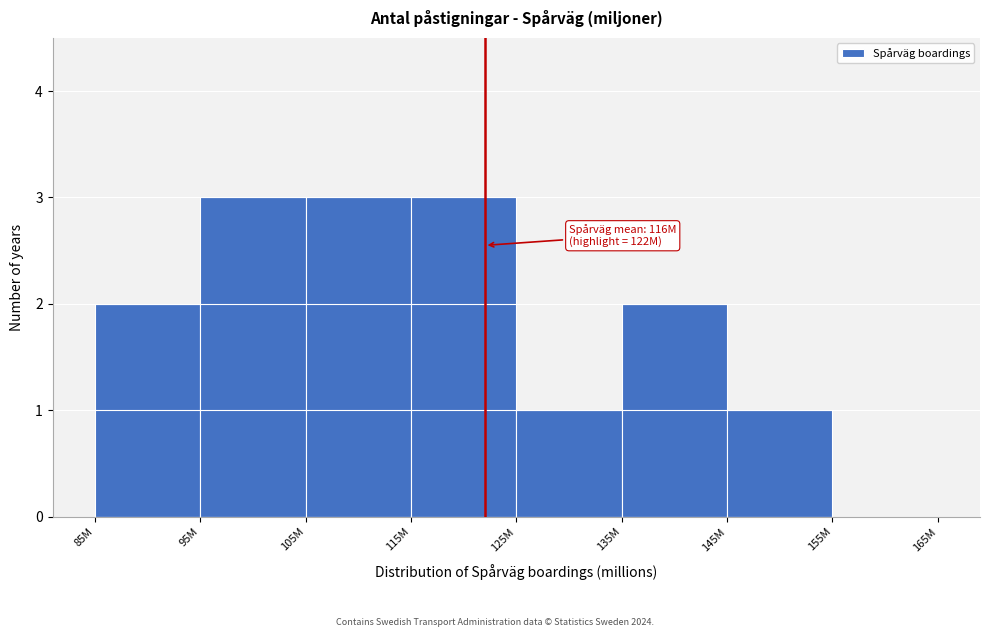

Reading right to left, extract all data points from this chart.

155M=0	145M=1	135M=2	125M=1	115M=3	105M=3	95M=3	85M=2